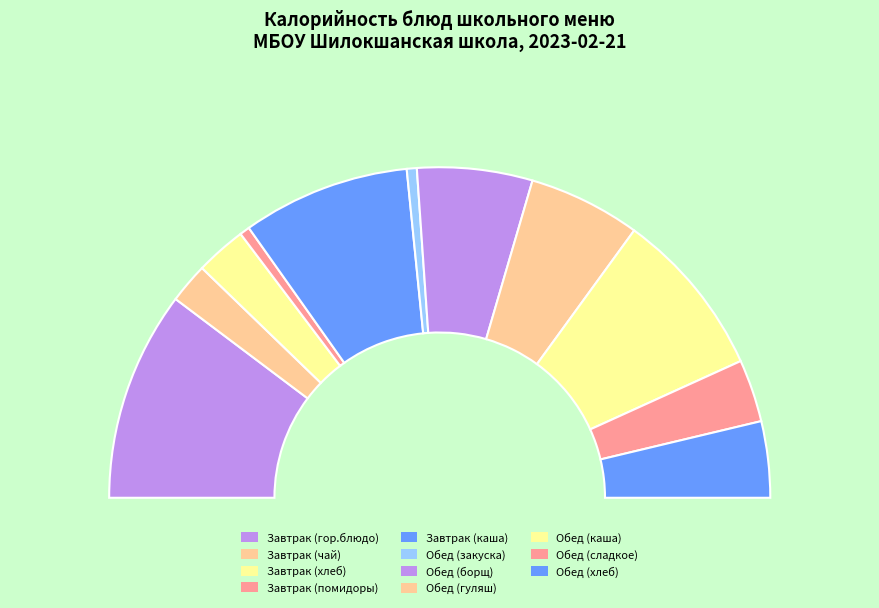

Between Завтрак (помидоры) and Обед (борщ), which is larger?

Обед (борщ)